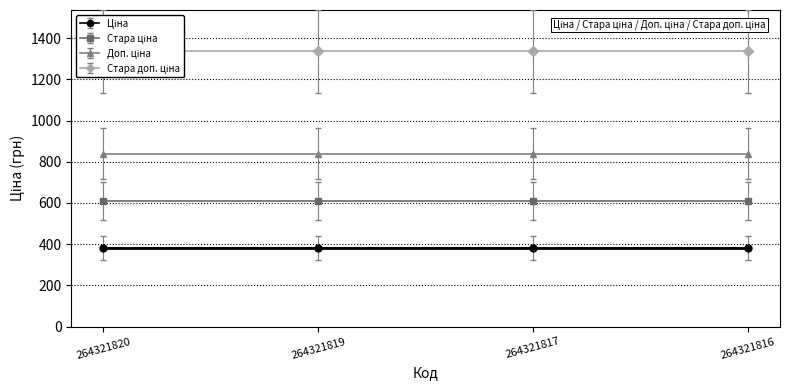

Reading left to right, transcribe all the data shown in this chart.

Ціна: 264321820=382.9	264321819=382.9	264321817=382.9	264321816=382.9
Стара ціна: 264321820=608.9	264321819=608.9	264321817=608.9	264321816=608.9
Доп. ціна: 264321820=840.0	264321819=840.0	264321817=840.0	264321816=840.0
Стара доп. ціна: 264321820=1336.0	264321819=1336.0	264321817=1336.0	264321816=1336.0